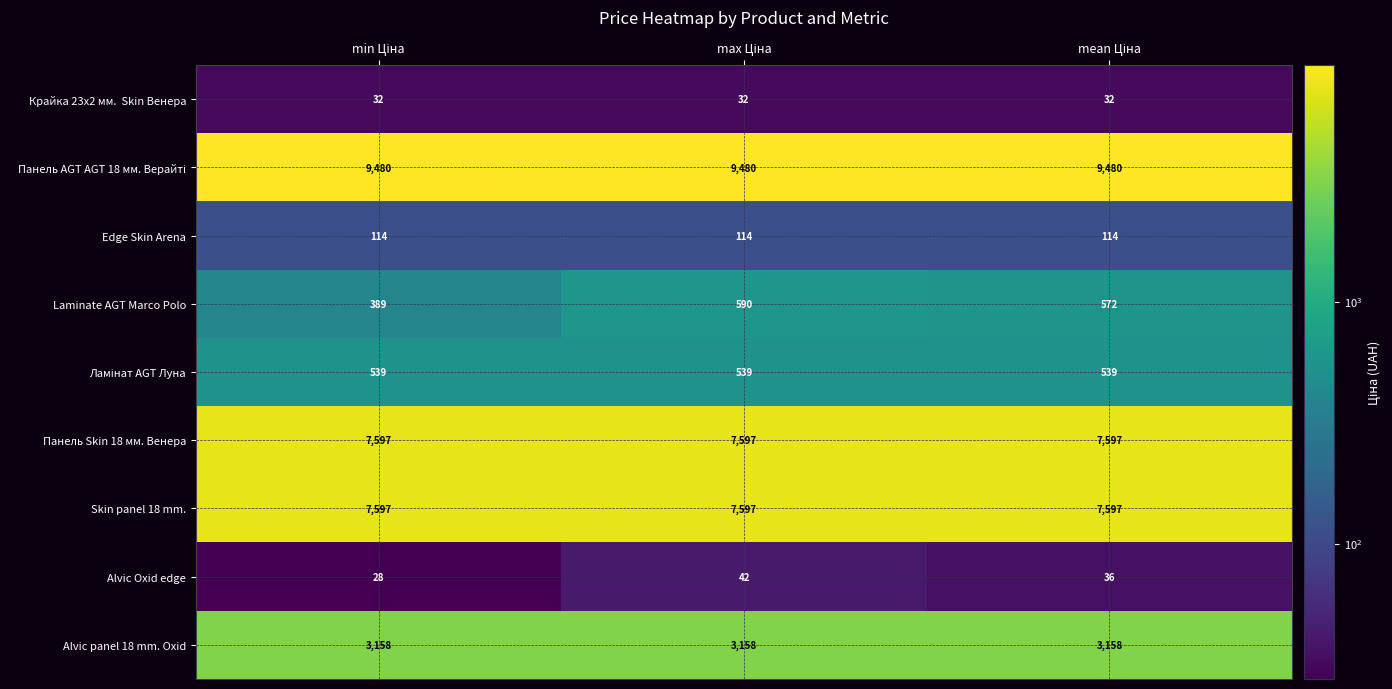

What is the greatest value displayed?

9480